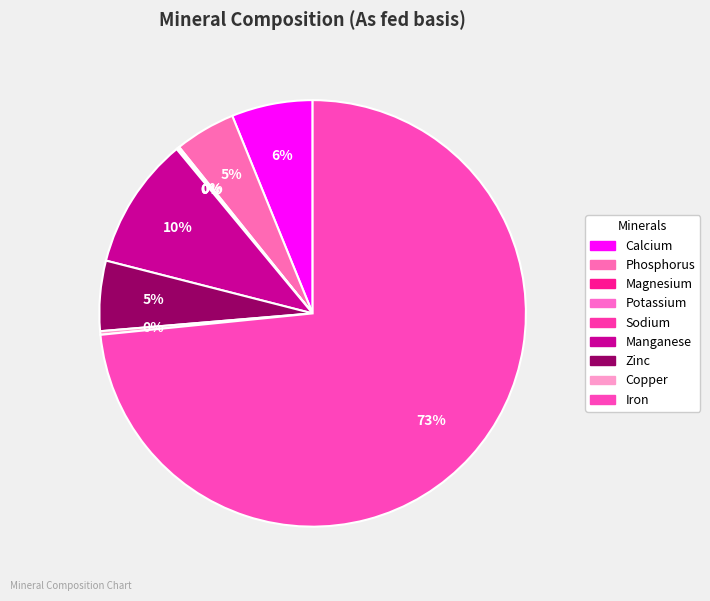

Does Iron represent more than half of the total?

Yes